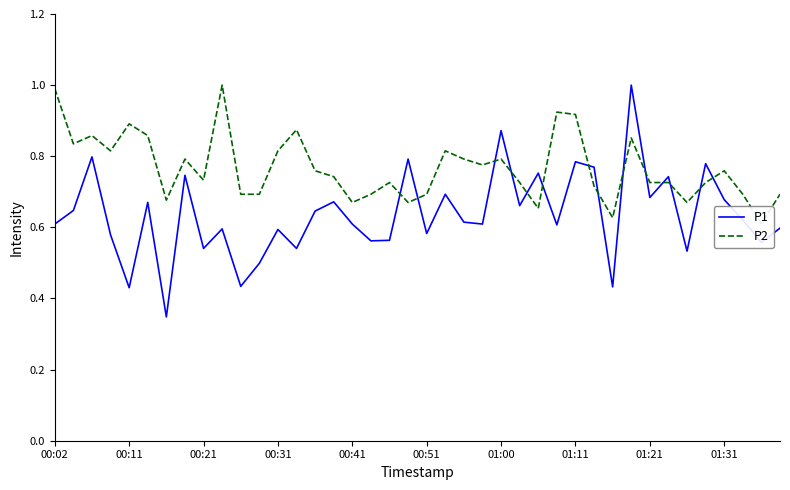

Is it true that P1 equals 1.1 at 01:31?

False